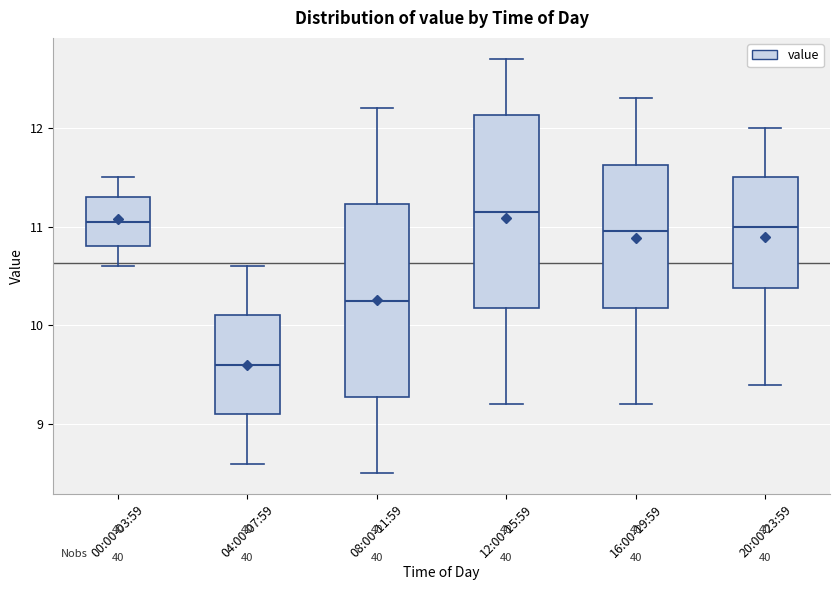

Reading left to right, transcribe this box plot: for each box, give where its median line is, the range the box spans, and where its two whiskers end, as read against the y-axis. The values are not printed on the chart, so give them approximately, as read against the axis.

00:00-03:59: median 11.1, box 10.8 to 11.3, whiskers 10.6 to 11.5
04:00-07:59: median 9.6, box 9.1 to 10.1, whiskers 8.6 to 10.6
08:00-11:59: median 10.3, box 9.3 to 11.2, whiskers 8.5 to 12.2
12:00-15:59: median 11.2, box 10.2 to 12.1, whiskers 9.2 to 12.7
16:00-19:59: median 11.0, box 10.2 to 11.6, whiskers 9.2 to 12.3
20:00-23:59: median 11.0, box 10.4 to 11.5, whiskers 9.4 to 12.0